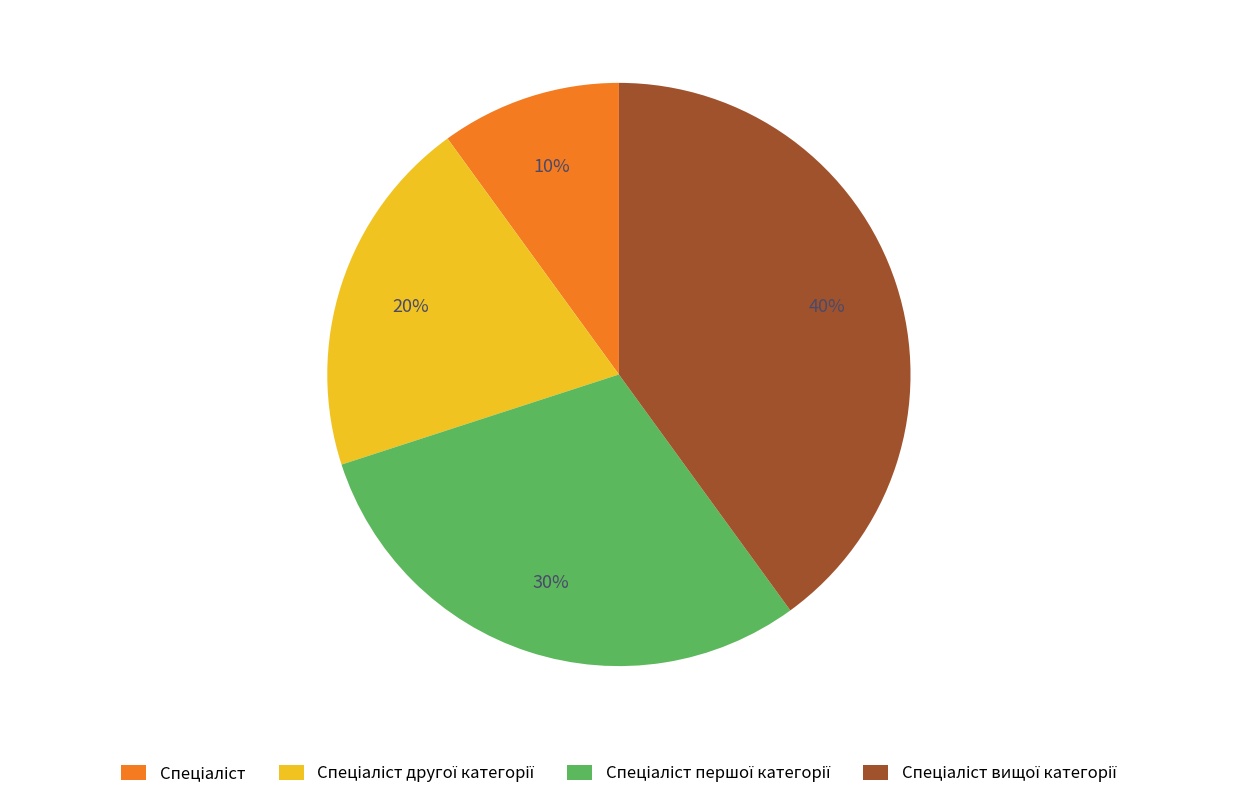

Does any single category account for the majority?

No